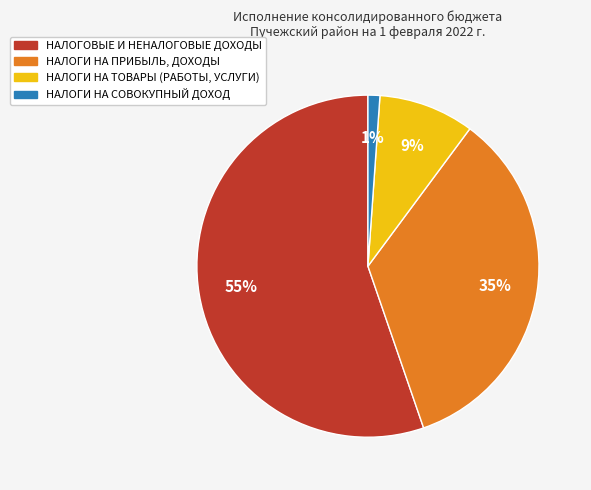

Which category has the smallest portion of the pie?

НАЛОГИ НА СОВОКУПНЫЙ ДОХОД